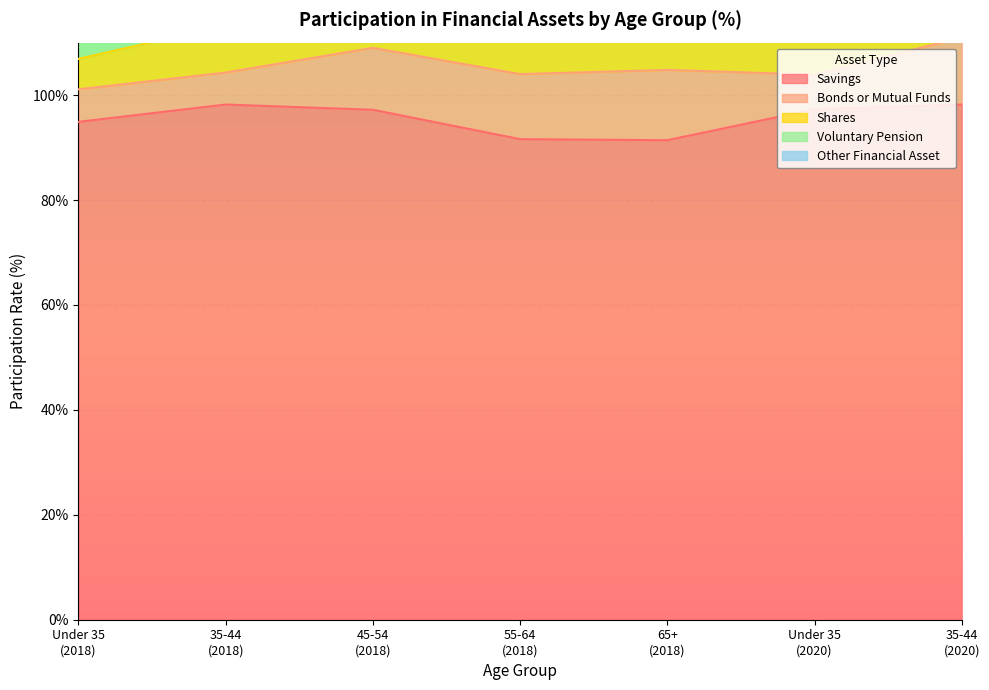

The value of Savings at 35-44
(2018) is 64.9. True or false?

False